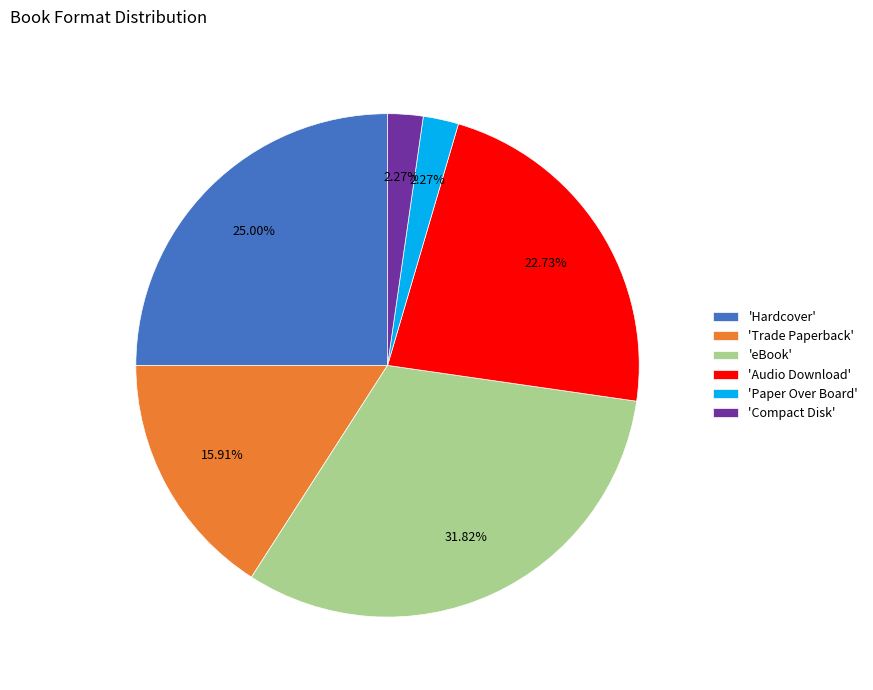

Which has a higher value, 'Trade Paperback' or 'Audio Download'?

'Audio Download'